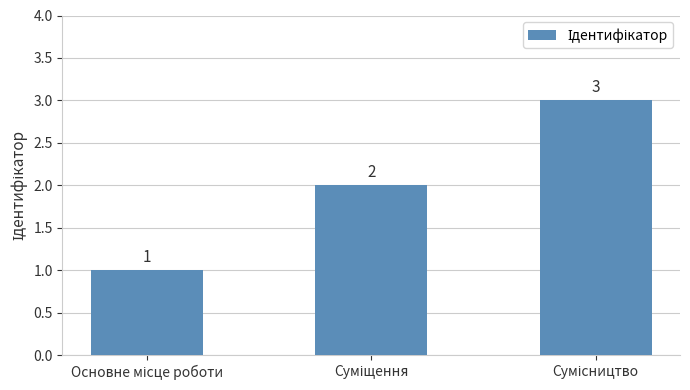

How many values are between 1 and 3?

3